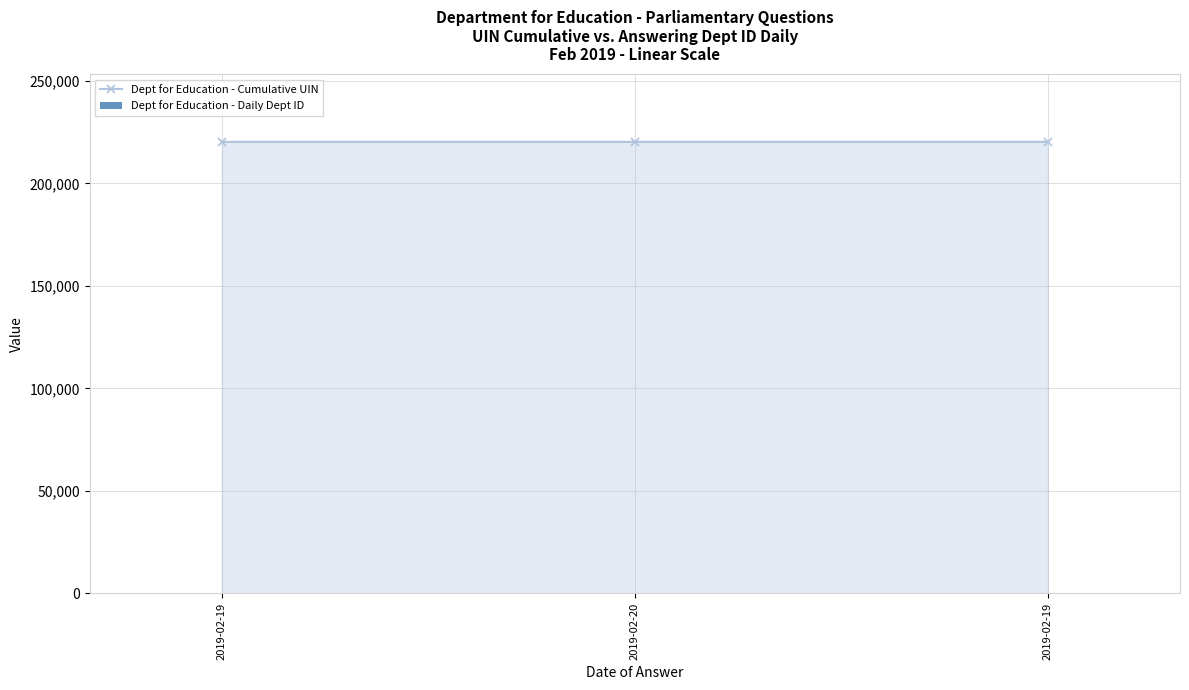

What is the greatest value displayed?

220322